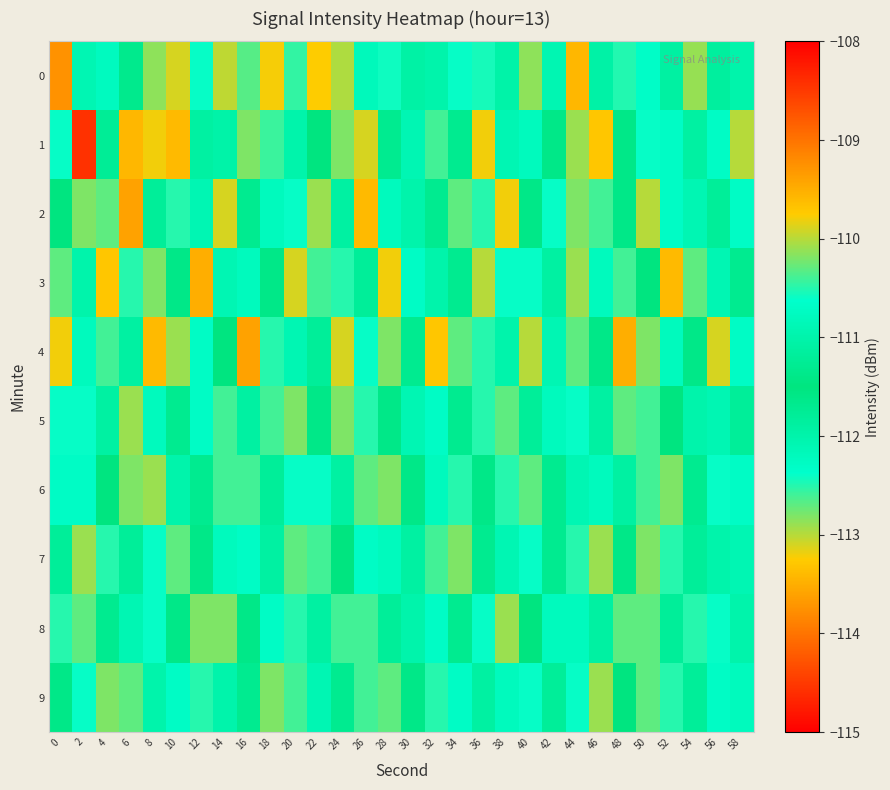

Between 28 and 22, which is larger?

22